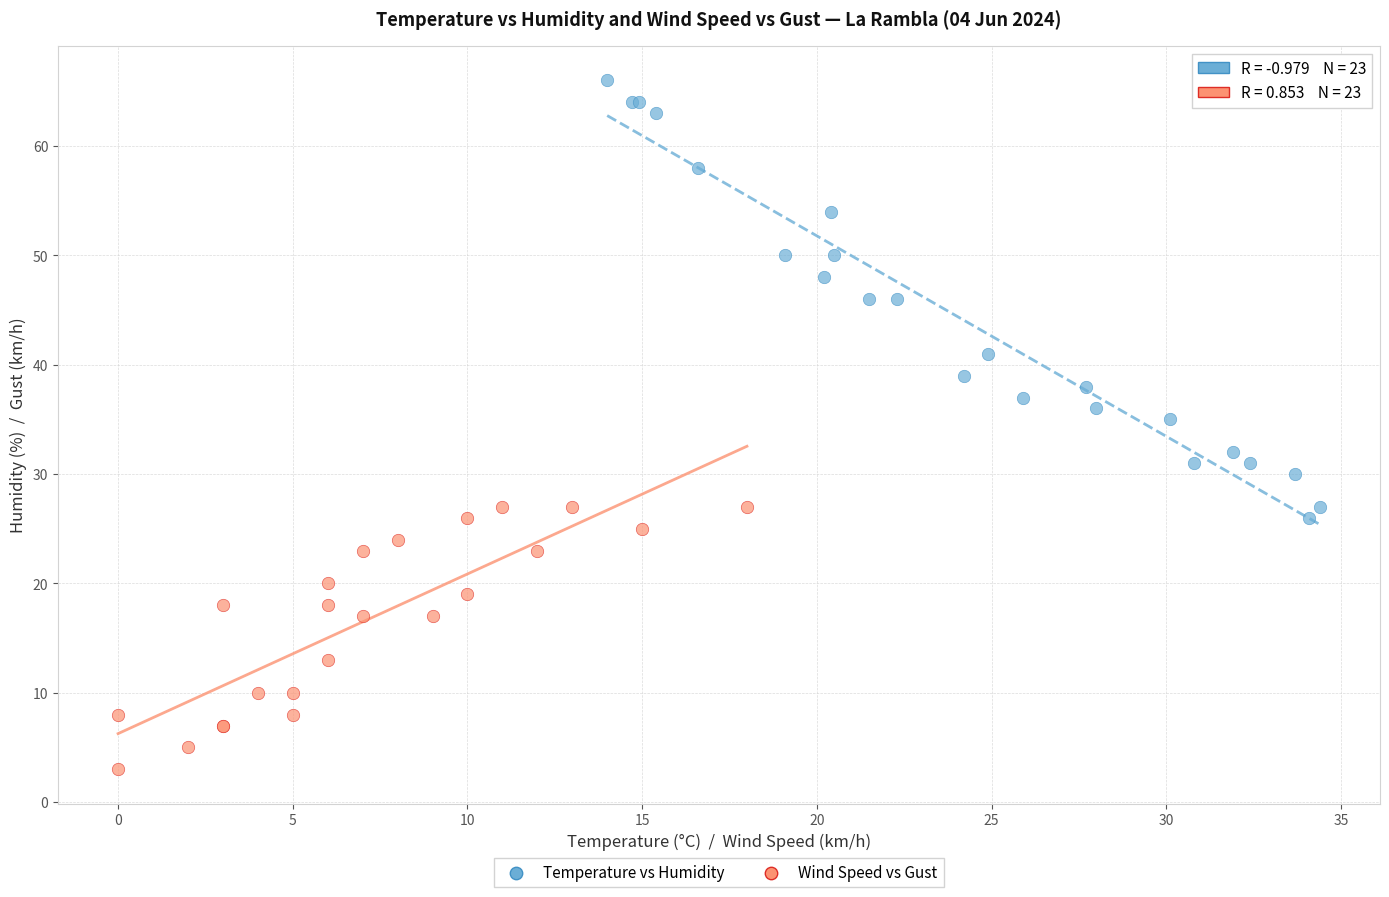

Which series has the widest spread of Y values?

Temperature vs Humidity